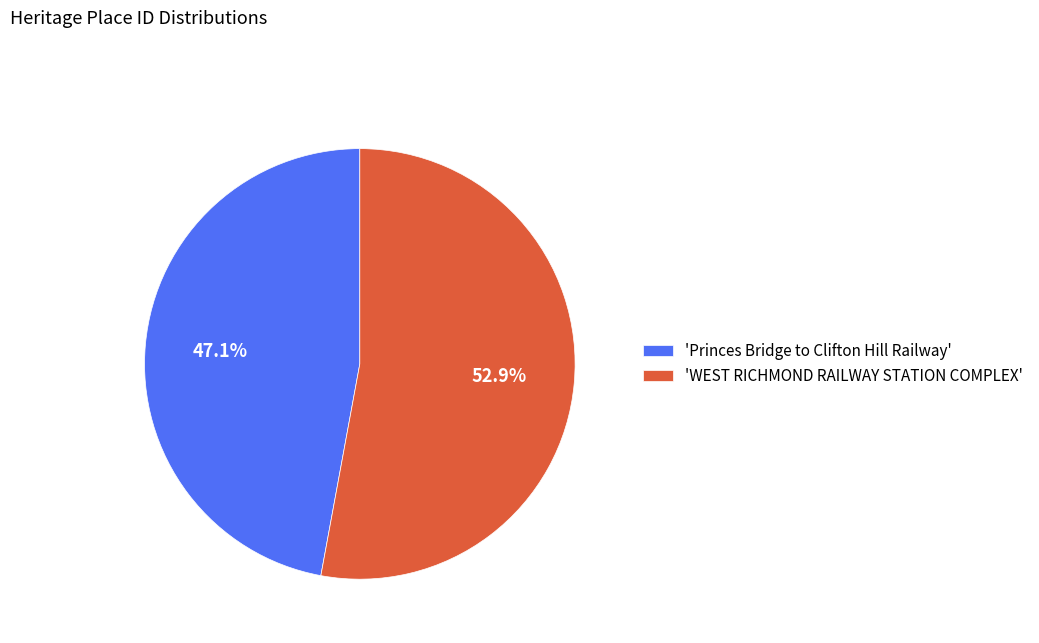

Which slice is the largest?

'WEST RICHMOND RAILWAY STATION COMPLEX'